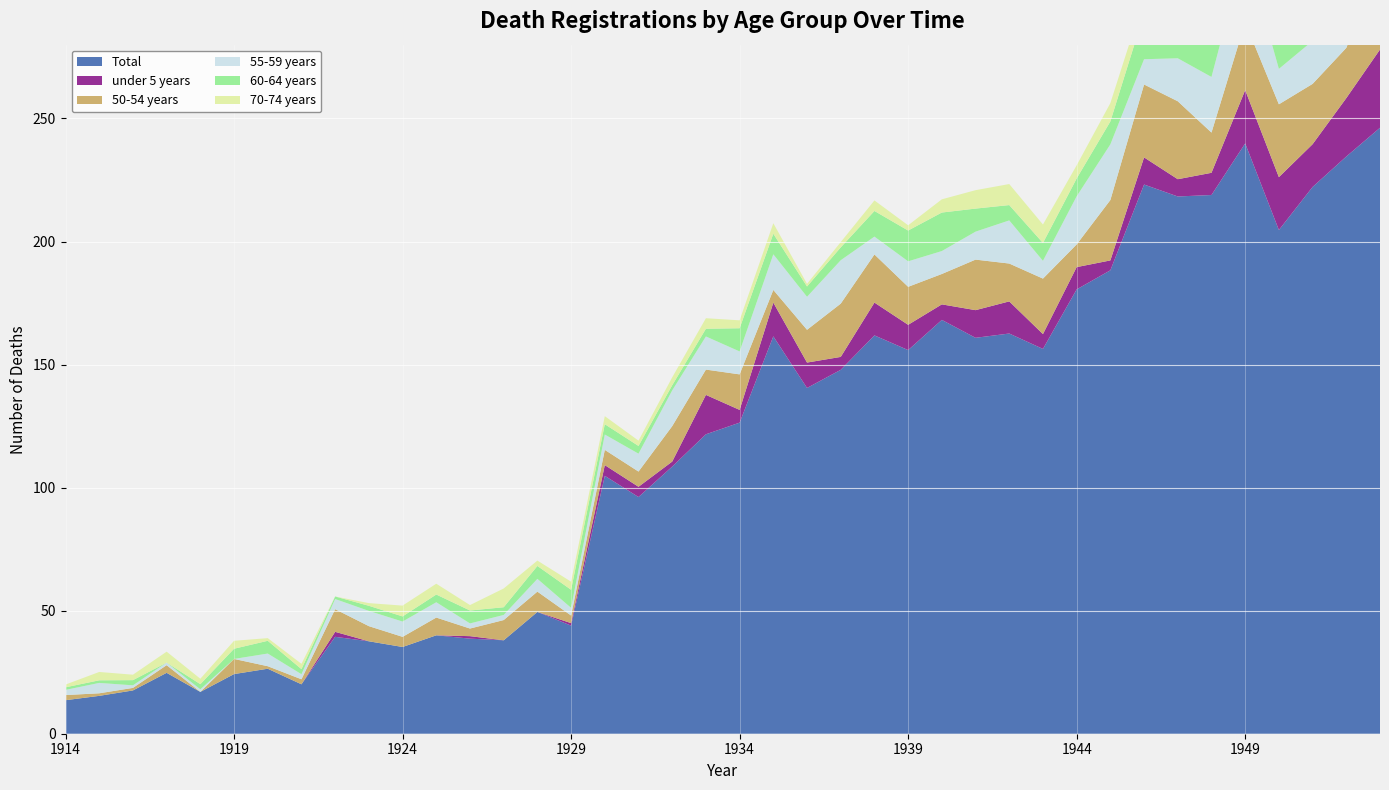

Reading right to left, extract all data points from this chart.

Total: 246.2	234.6	222.2	204.7	239.9	218.9	218.3	223.2	188.3	180.6	156.4	162.6	160.9	168.2	155.9	161.9	147.9	140.5	161.5	126.4	121.7	108.6	96.2	104.8	43.9	49.5	38.0	38.6	40.0	35.2	37.6	39.4	20.1	26.4	24.2	17.0	24.7	17.6	15.4	13.6
under 5 years: 31.8	23.7	17.4	21.5	21.7	9.0	7.0	11.0	4.0	9.1	6.0	13.1	11.2	6.3	10.3	13.3	5.2	10.3	13.7	5.2	16.0	2.0	4.2	4.4	1.0	0.0	0.0	1.0	0.0	0.0	0.0	2.0	0.0	0.0	0.0	0.0	0.0	0.0	0.0	0.0
50-54 years: 35.7	20.4	24.5	29.6	27.5	16.3	31.7	29.6	24.5	9.2	22.5	15.4	20.5	12.3	15.4	19.6	21.6	13.3	5.1	14.4	10.3	14.4	6.2	6.2	3.1	8.3	8.2	3.1	7.2	4.1	6.2	9.2	2.0	1.0	6.1	0.0	3.1	1.0	1.0	2.1
55-59 years: 18.5	24.7	17.5	14.4	29.8	22.6	17.5	10.3	22.6	19.6	7.2	17.5	11.4	9.3	10.4	7.2	17.6	13.4	14.5	9.3	13.5	14.5	7.3	6.2	3.1	5.2	2.1	2.1	6.2	6.2	6.2	4.1	2.1	5.1	0.0	1.0	1.0	1.0	4.2	2.1
60-64 years: 14.5	13.5	21.8	26.0	20.7	14.5	16.6	18.6	9.3	7.3	7.3	6.2	9.4	15.7	12.5	10.4	5.2	4.2	8.4	9.4	3.1	2.1	3.1	4.2	7.3	5.2	3.1	5.3	3.1	2.1	2.1	1.0	2.1	5.2	4.1	2.1	0.0	2.1	1.1	1.1
70-74 years: 10.7	4.3	2.1	12.9	17.1	15.0	10.7	6.4	7.5	5.3	7.5	8.5	7.5	5.4	2.1	4.3	2.1	1.1	4.3	3.2	4.3	3.2	2.2	3.3	3.3	2.2	7.6	2.2	4.4	4.4	1.1	0.0	2.2	1.1	3.2	2.2	4.4	2.2	3.4	1.1